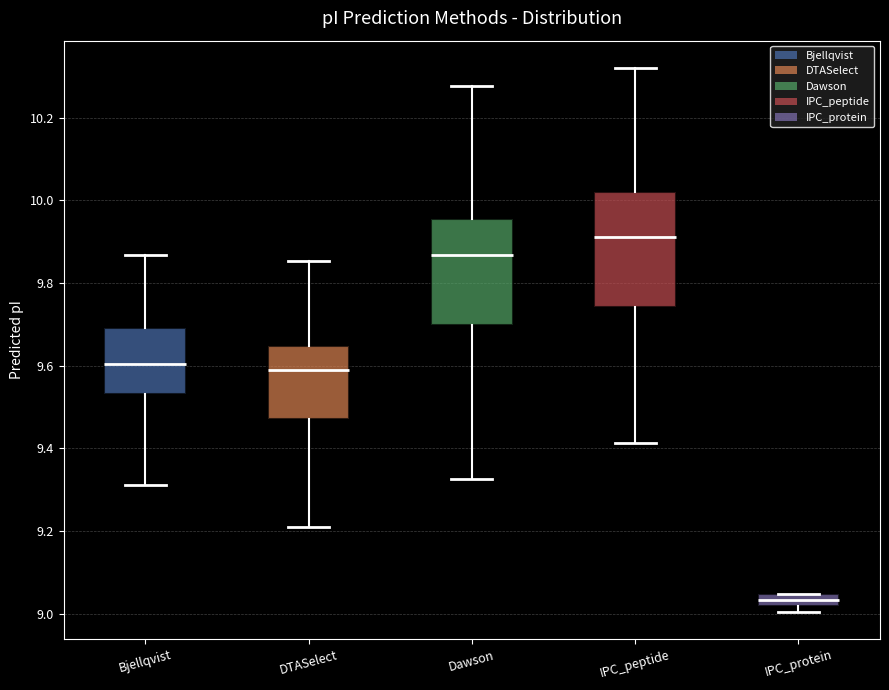

Which box's median line is the highest?

IPC_peptide